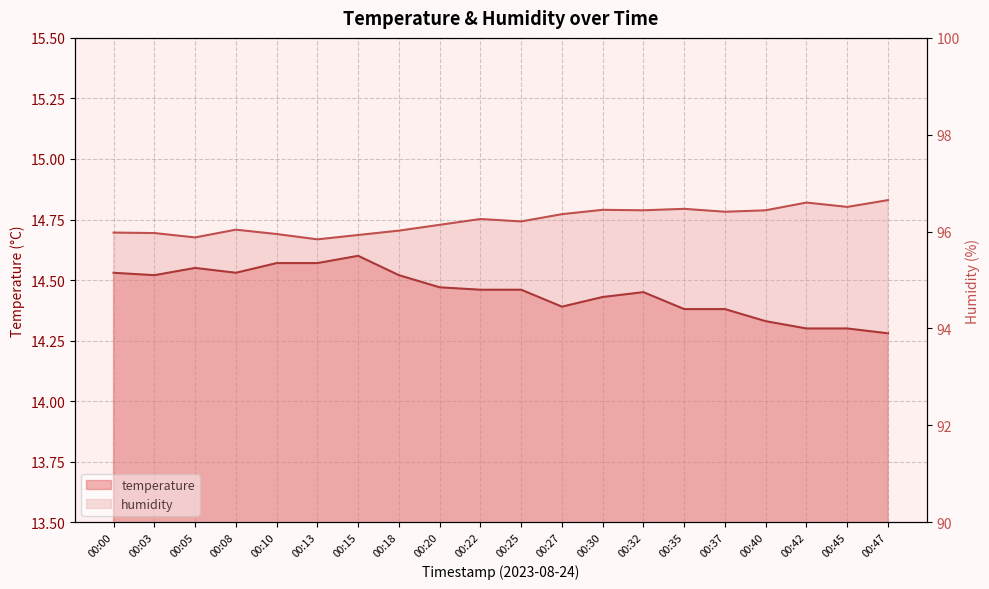

Which series has the widest spread of values?

humidity